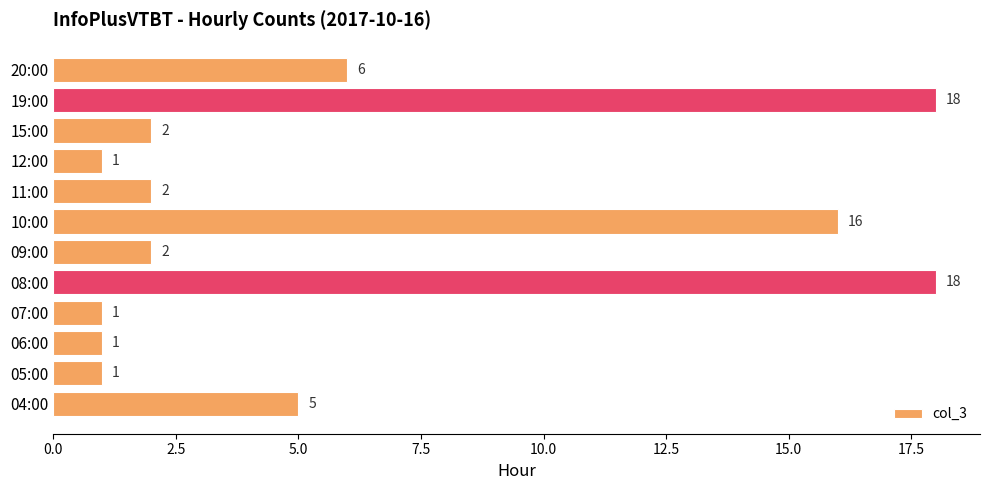

How many categories are shown in the chart?

12